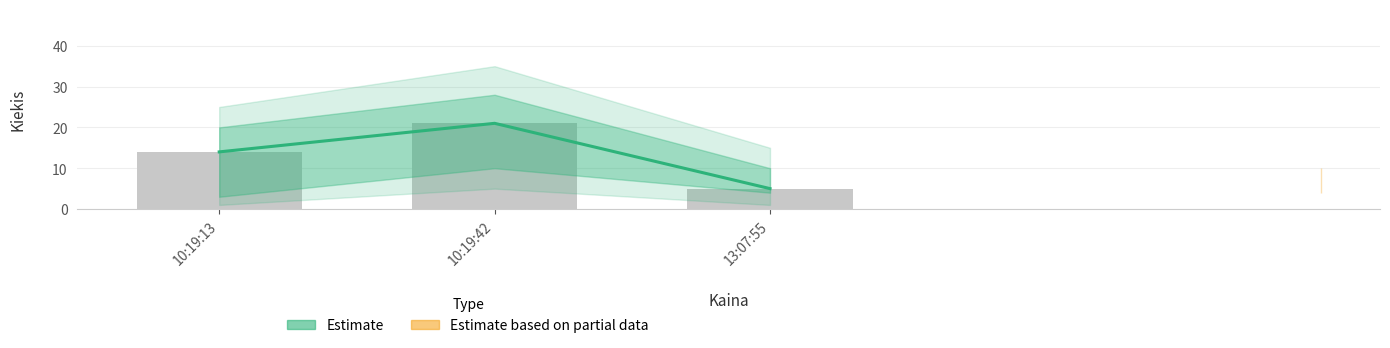

Reading right to left, what are all the values shown in this chart?

5	21	14